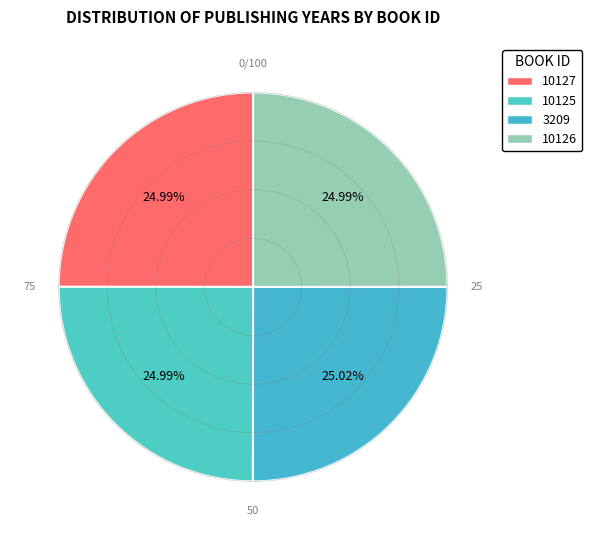

What percentage is the 10125 slice, to the nearest percent?

25%